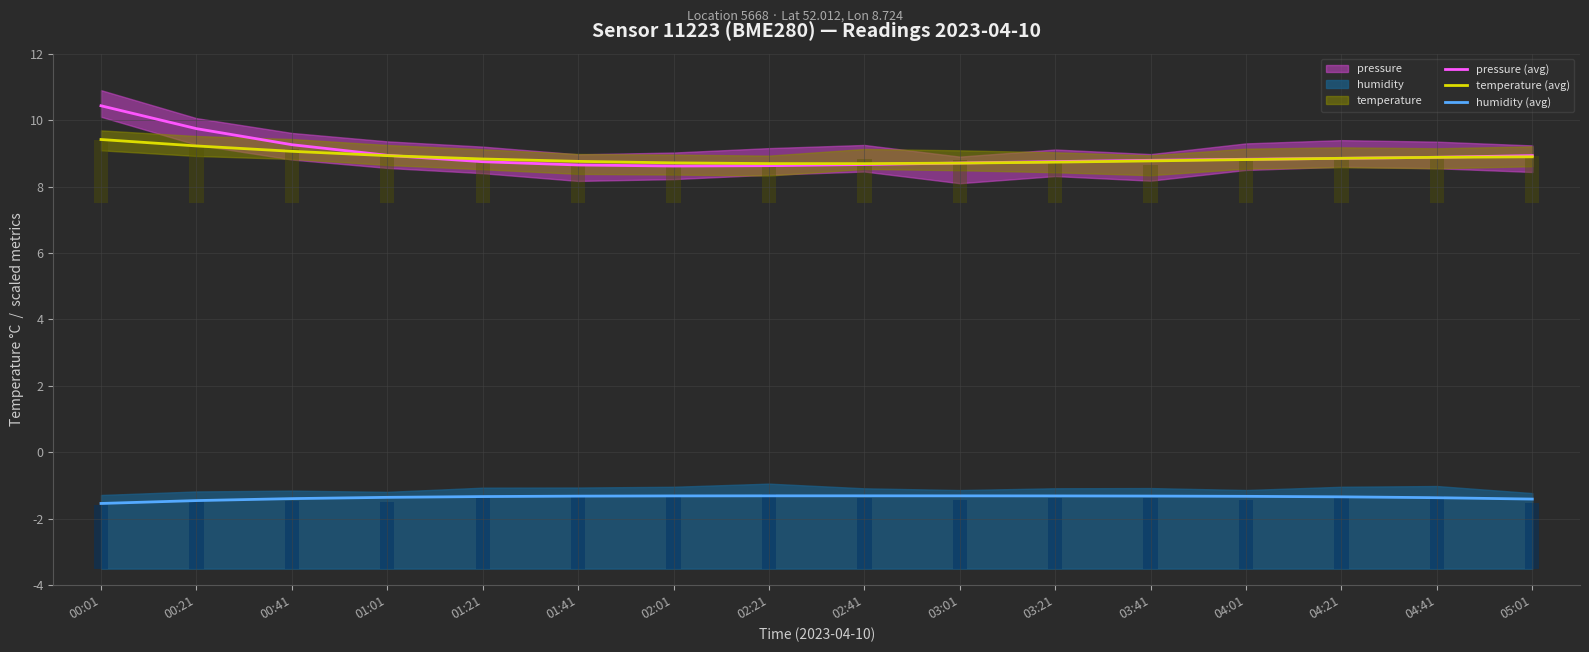

What position from the left is 03:21?

11